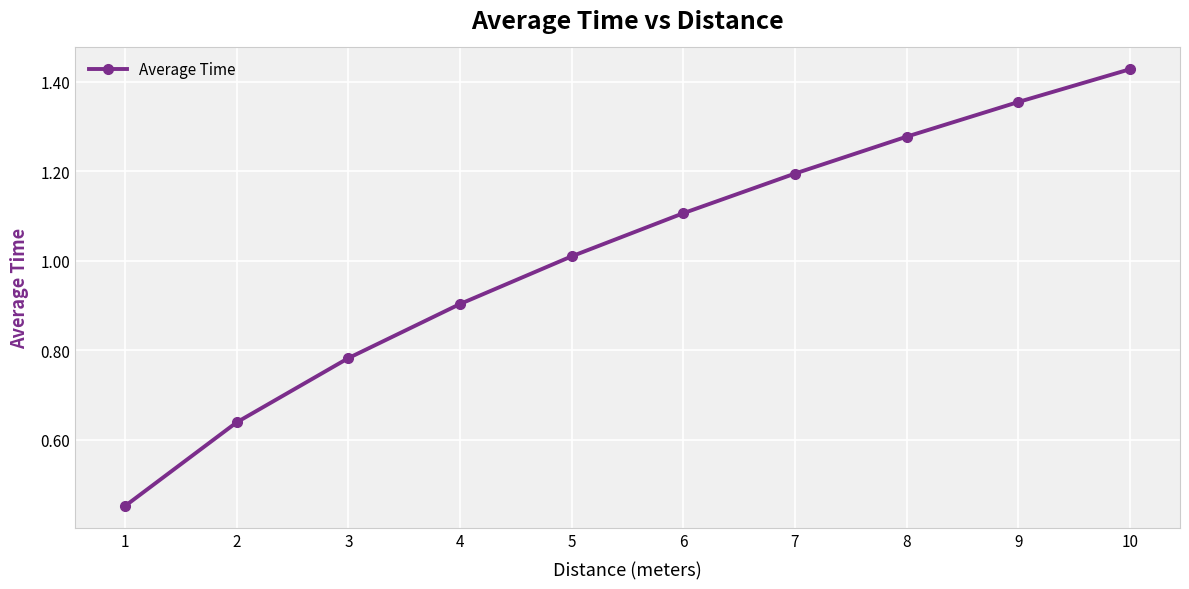

How many values are below 1?

4